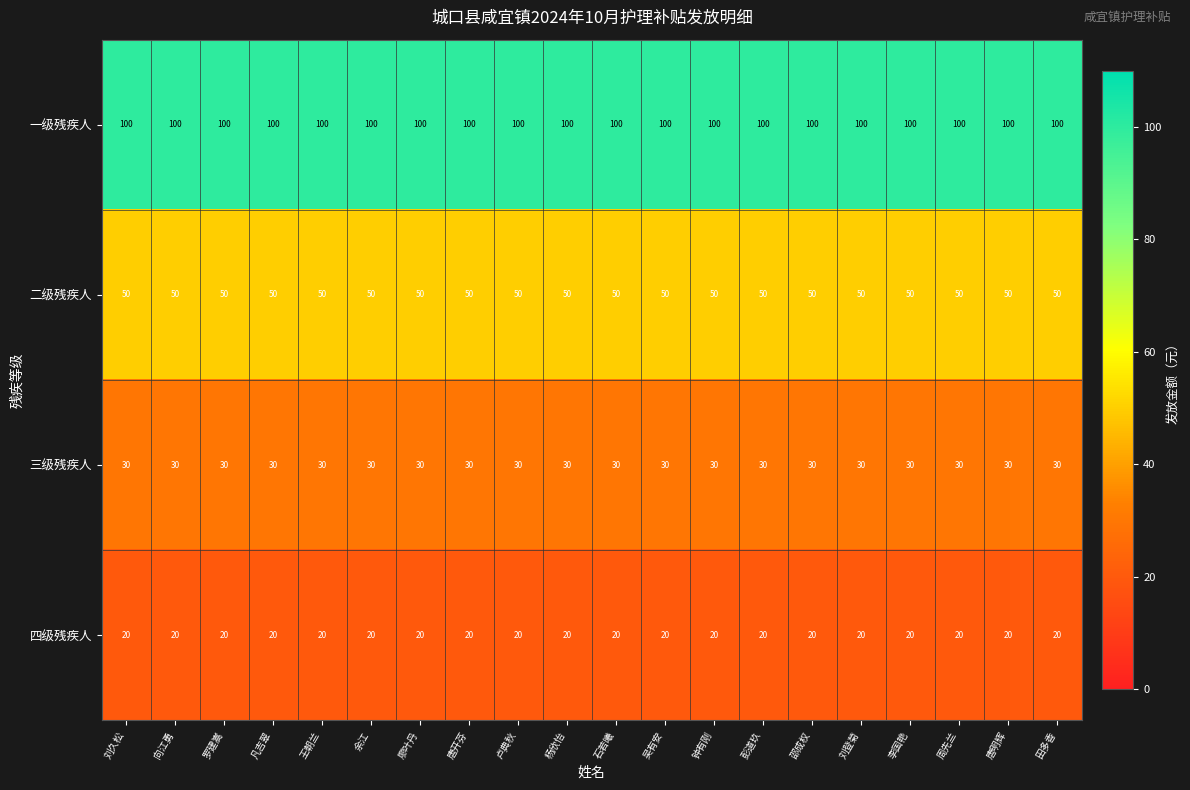

True or false: 二级残疾人 has a value of 83 at 王朝兰.

False